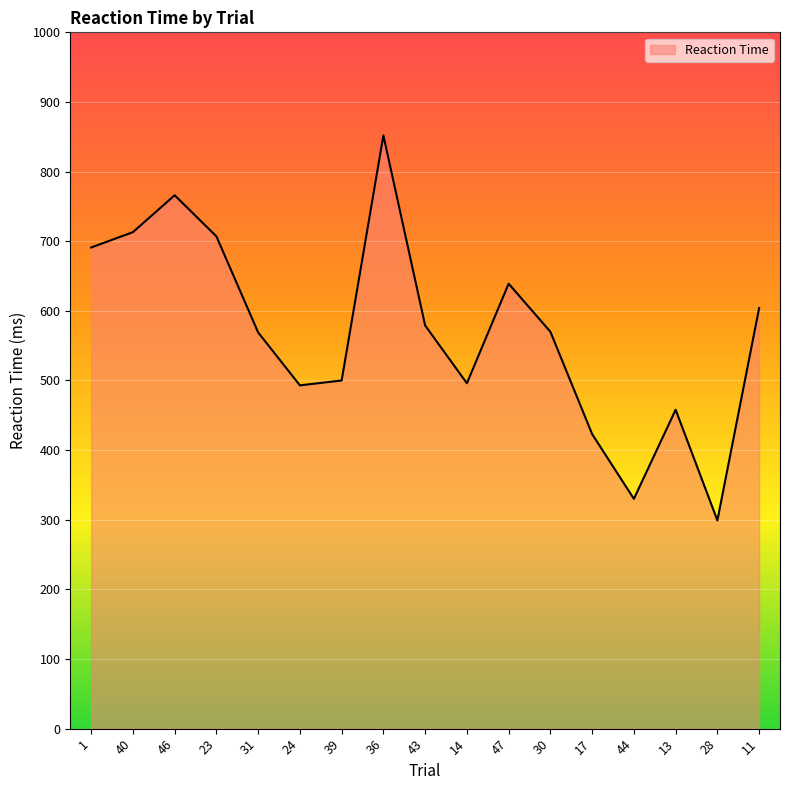

True or false: the data shows 407 at 1.

False